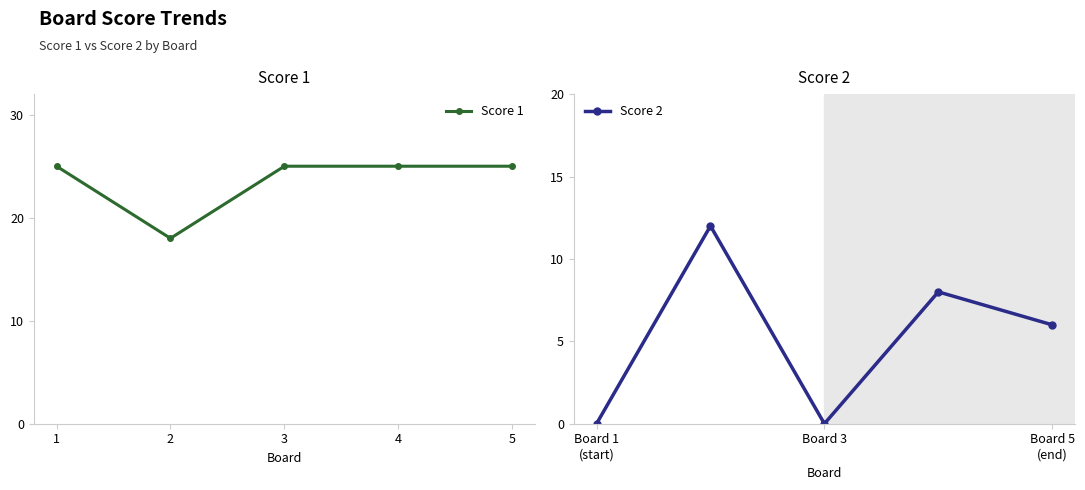

True or false: Score 1 has a value of 25 at 1.

True